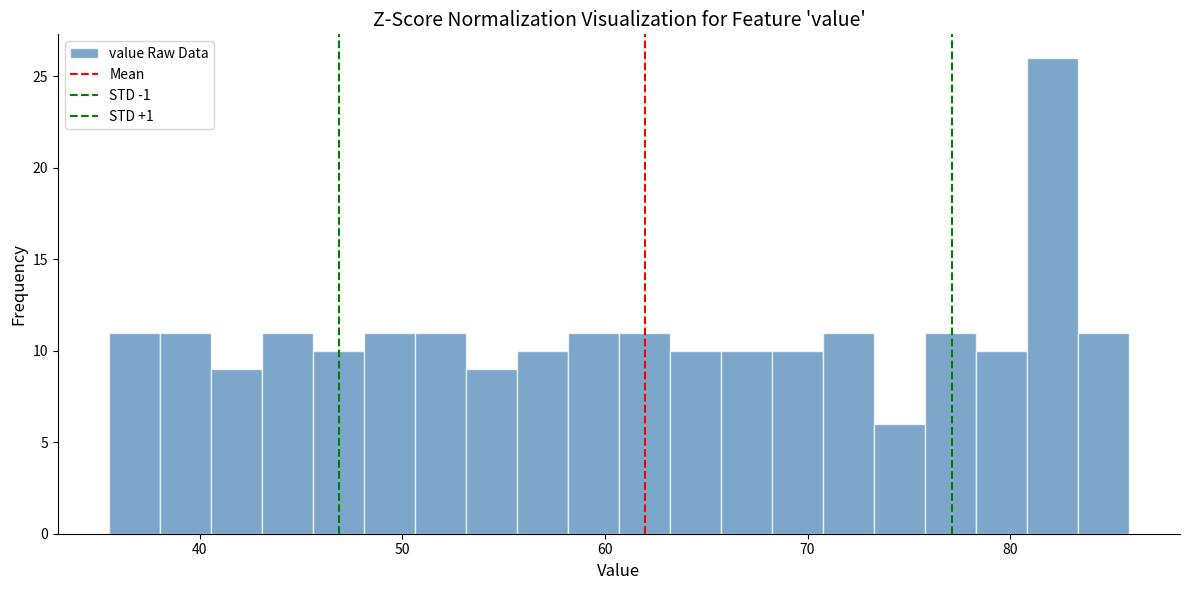

Around what value on the x-axis is the tallest bar? Give the approximate position of its centre, as read against the axis.

82